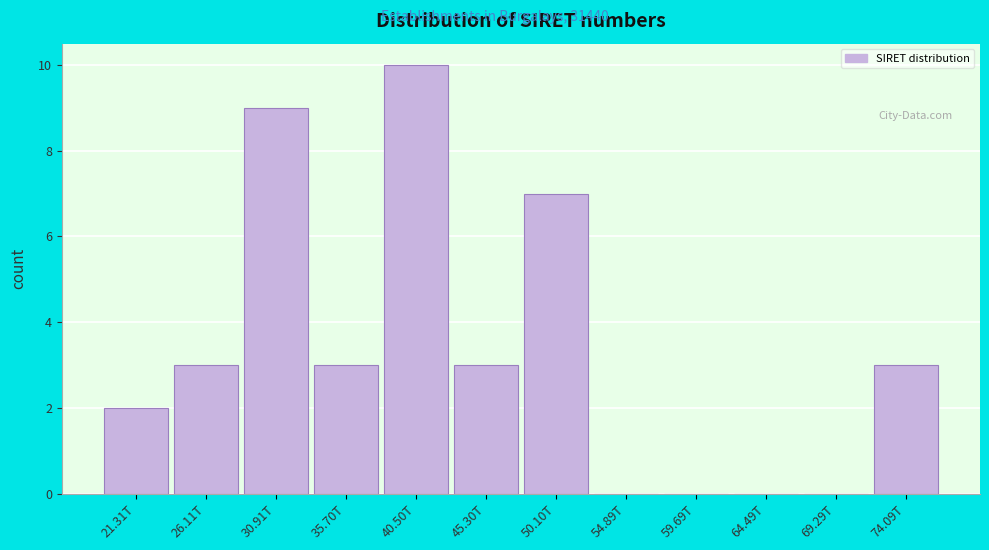

Reading left to right, what are all the values shown in this chart?

21.31T=2	26.11T=3	30.91T=9	35.70T=3	40.50T=10	45.30T=3	50.10T=7	54.89T=0	59.69T=0	64.49T=0	69.29T=0	74.09T=3